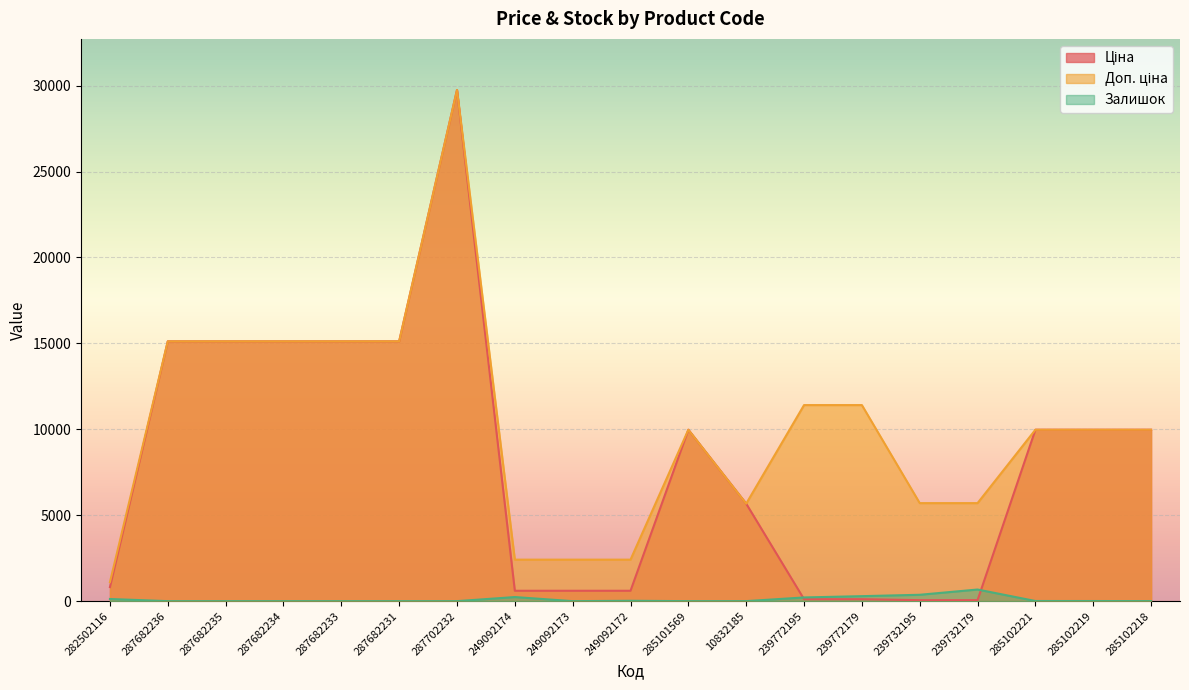

What is the average value of the Доп. ціна series?

10184.5